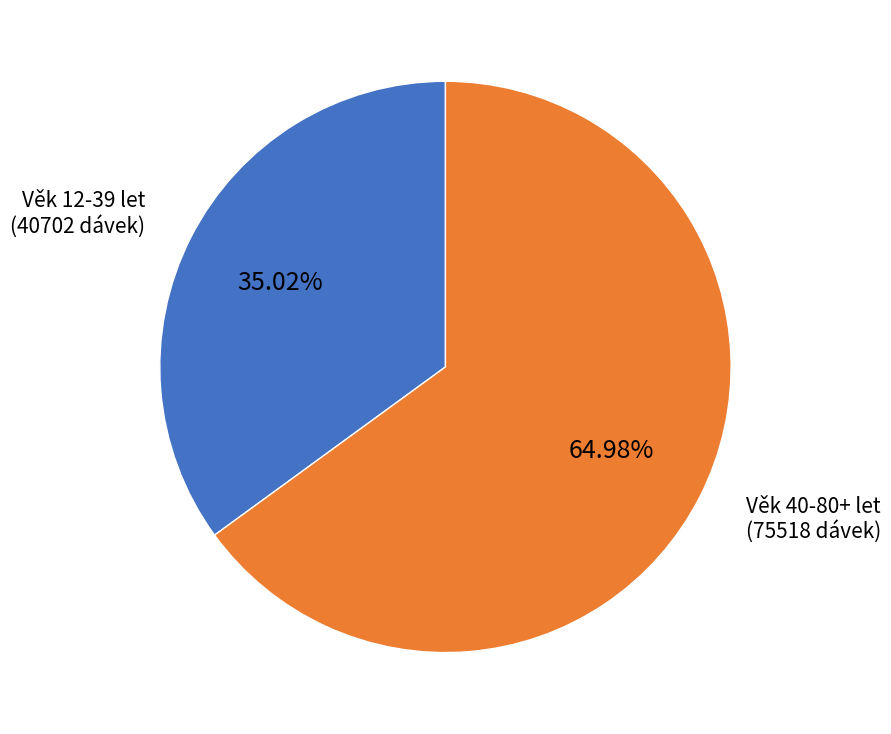

Is there a majority slice in this chart?

Yes